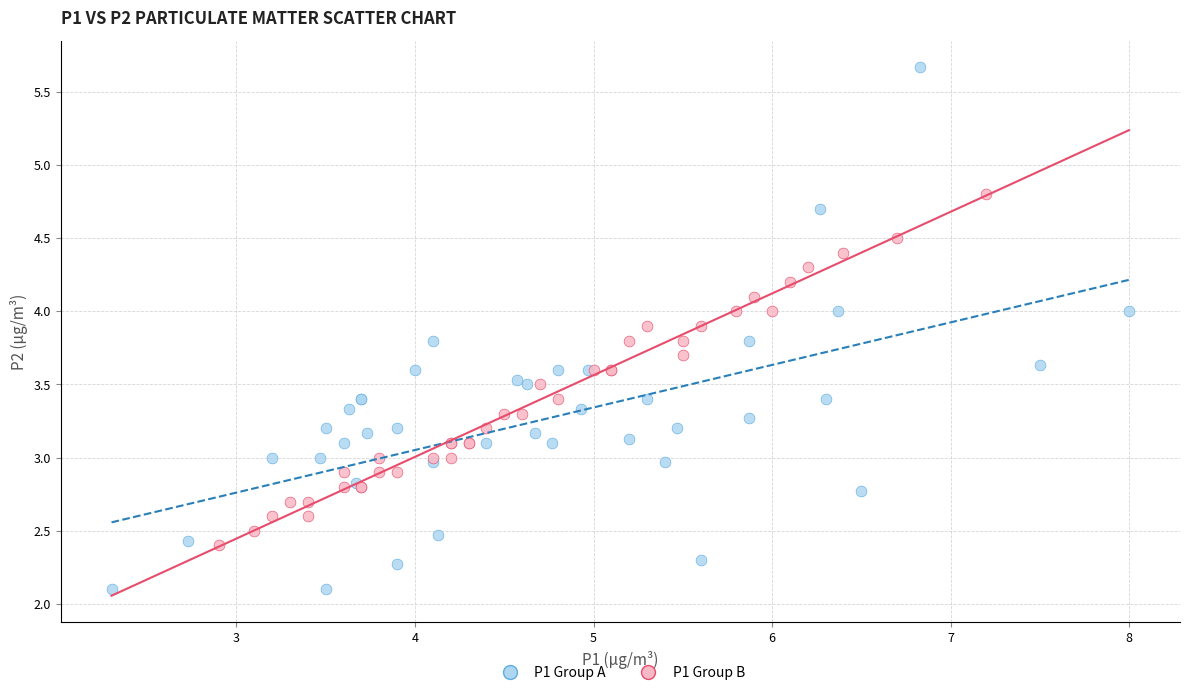

Which series has the widest spread of Y values?

P1 Group A